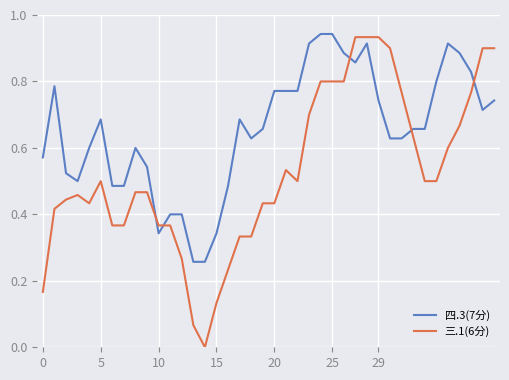

Which series has the largest range (max minus min)?

三.1(6分)